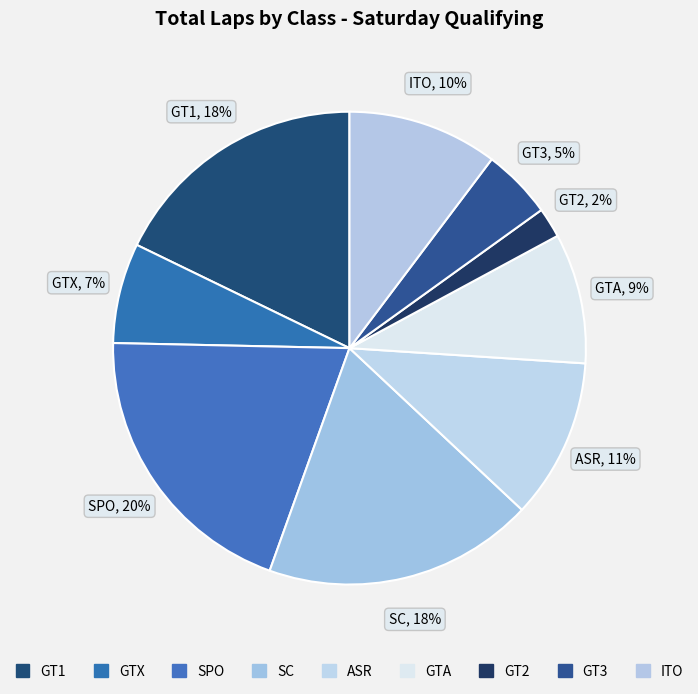

To the nearest percent, what is the difference between the largest and smallest slice percentages?

18%